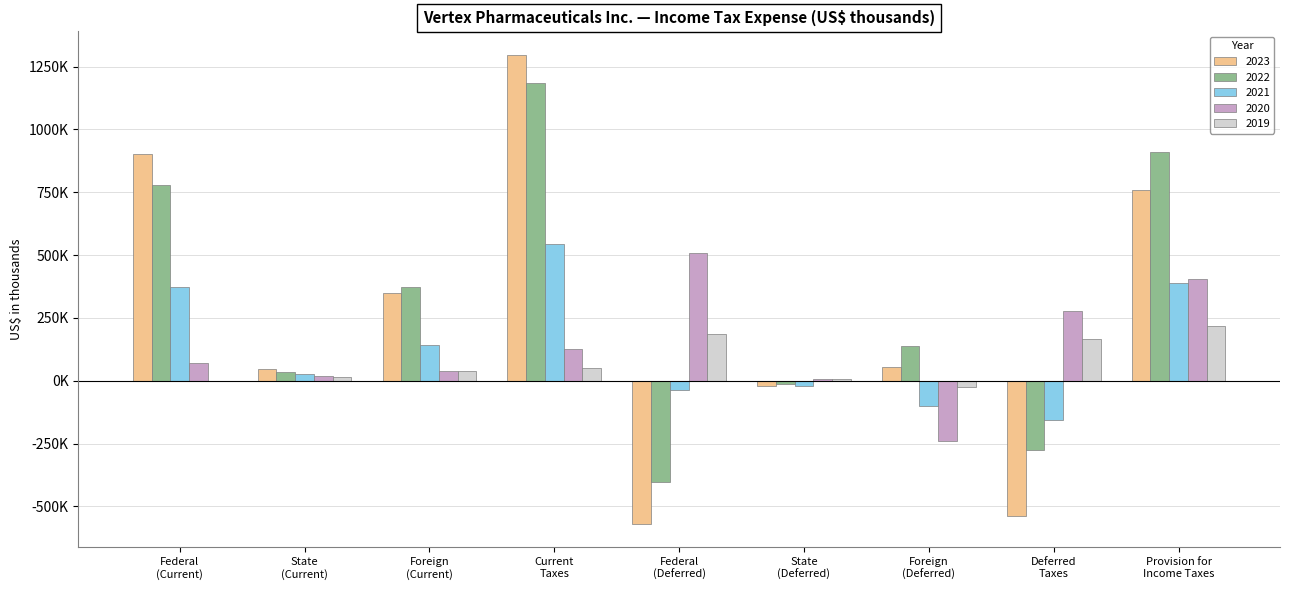

Are the bars horizontal?

No